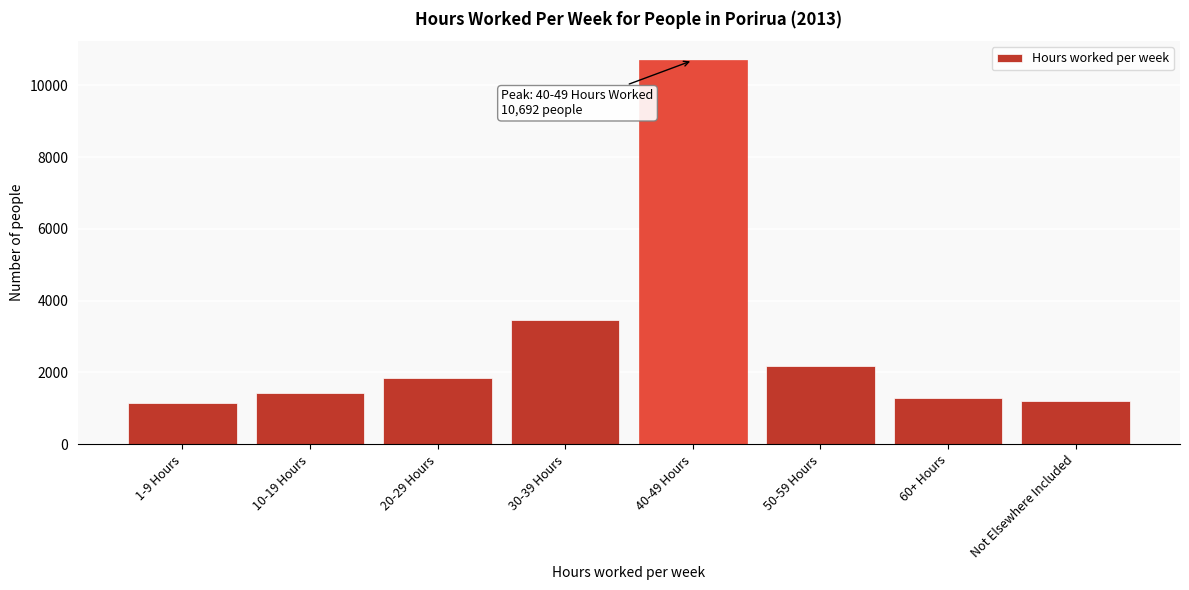

Which label corresponds to the largest value in the chart?

40-49 Hours